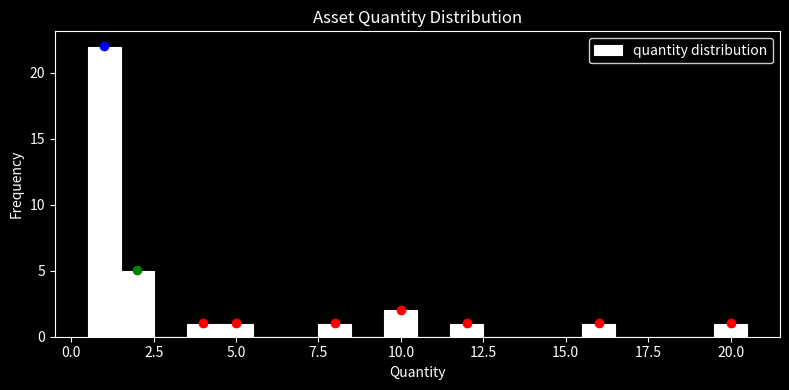

Around what value on the x-axis is the tallest bar? Give the approximate position of its centre, as read against the axis.

1.0